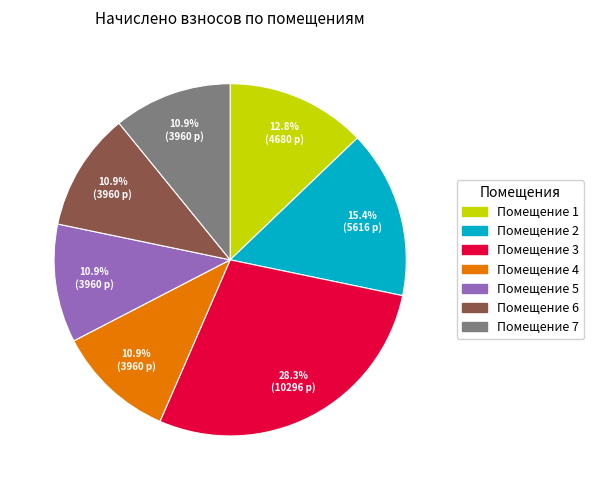

Is there a majority slice in this chart?

No